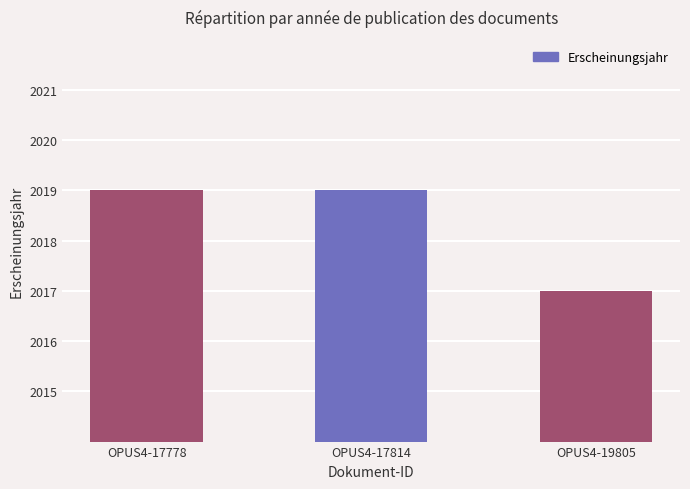

What is the difference between the second highest and minimum values?

2